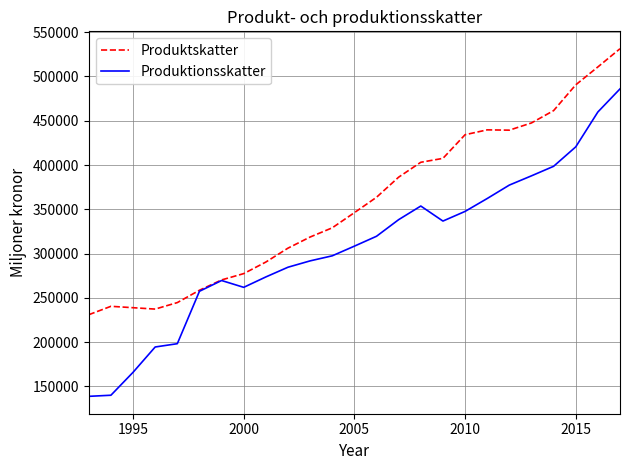

What is the lowest value of the Produktionsskatter series?

138889